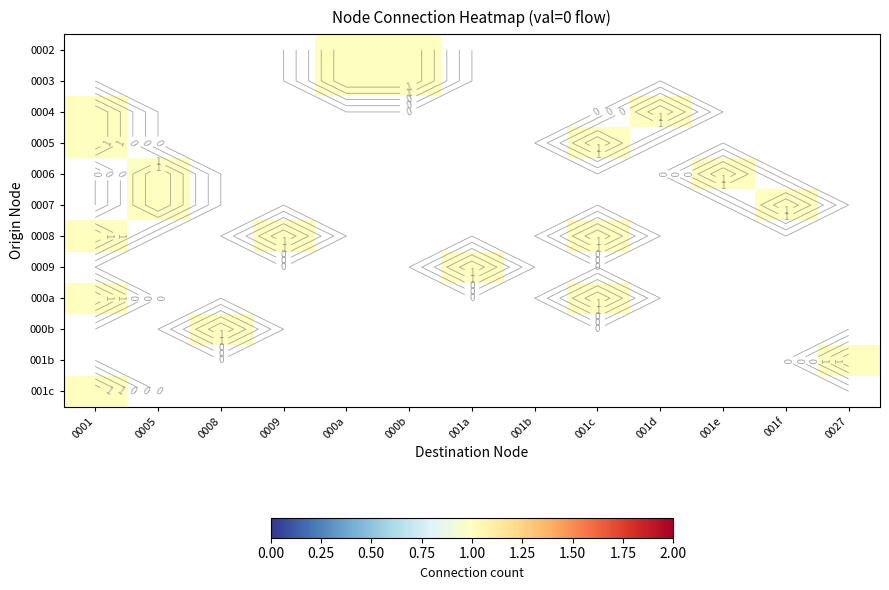

What is the difference between the second highest and minimum values in the 0004 series?

1